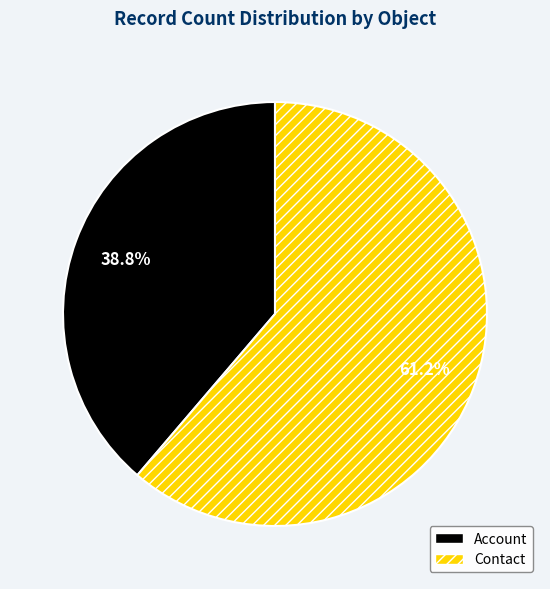

Is the sum of Contact and Account greater than half?

Yes